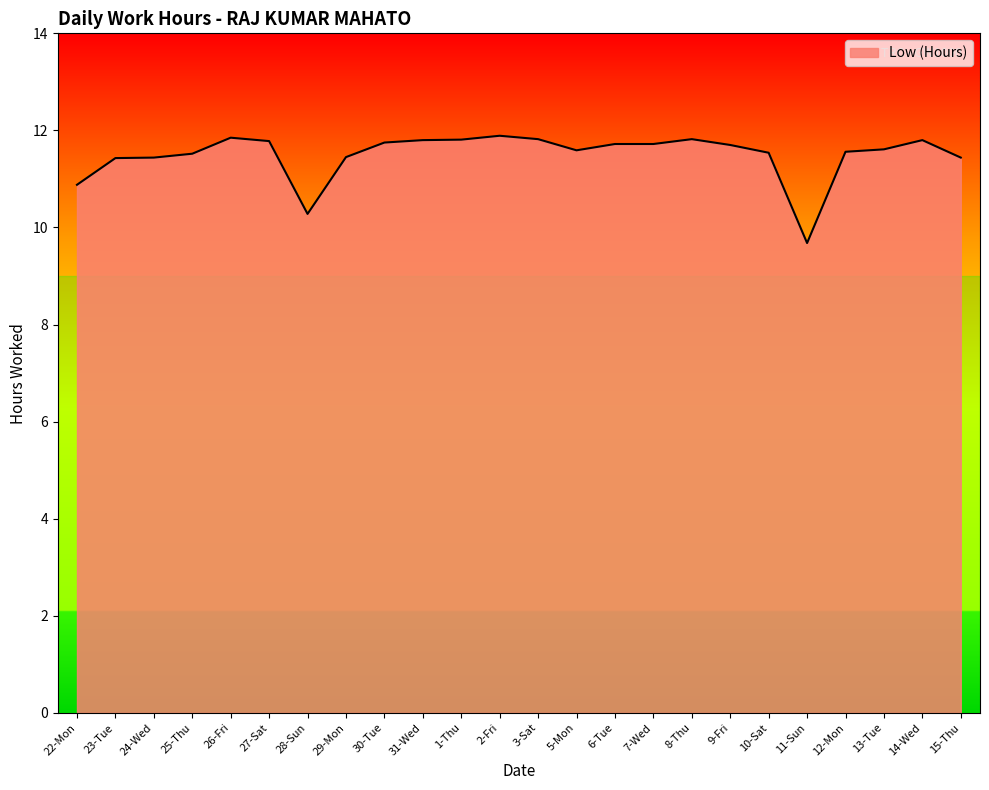

How many lines are shown in the chart?

1